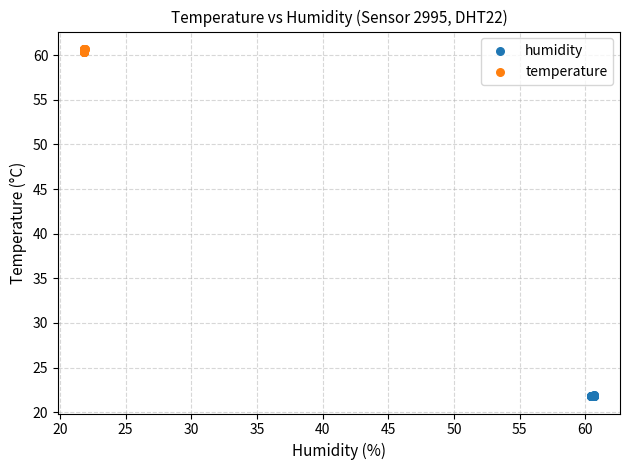

Which series has the largest Y range (max minus min)?

temperature